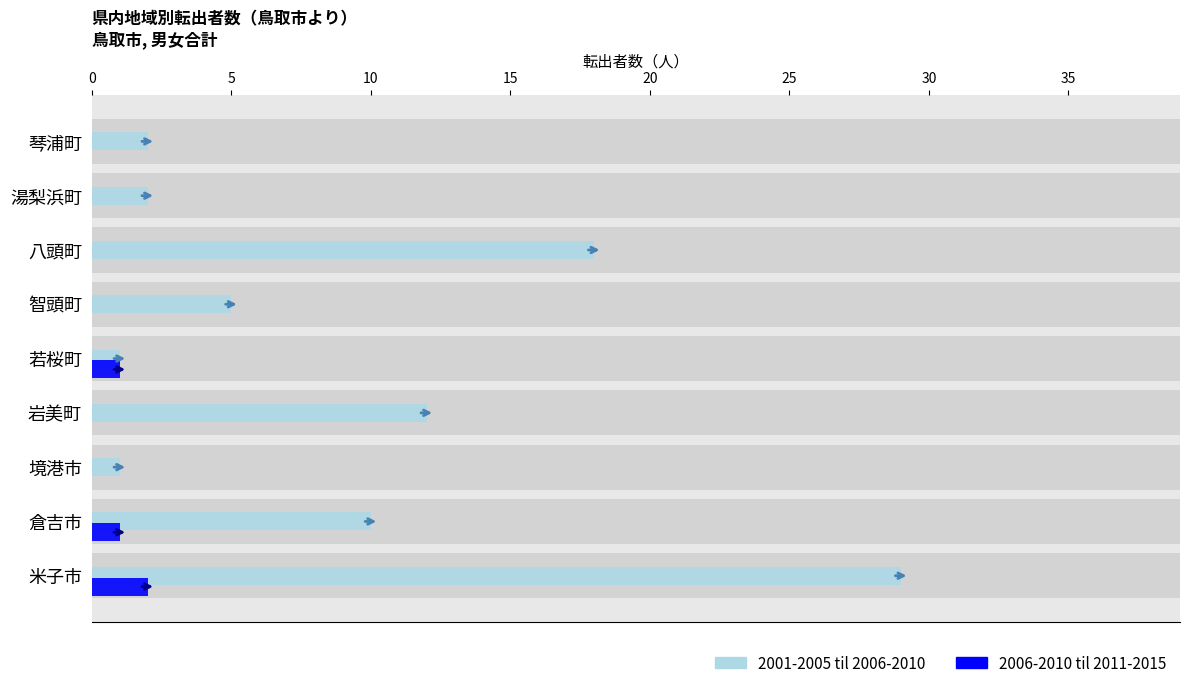

What is the lowest value of the 2001-2005 til 2006-2010 series?

1